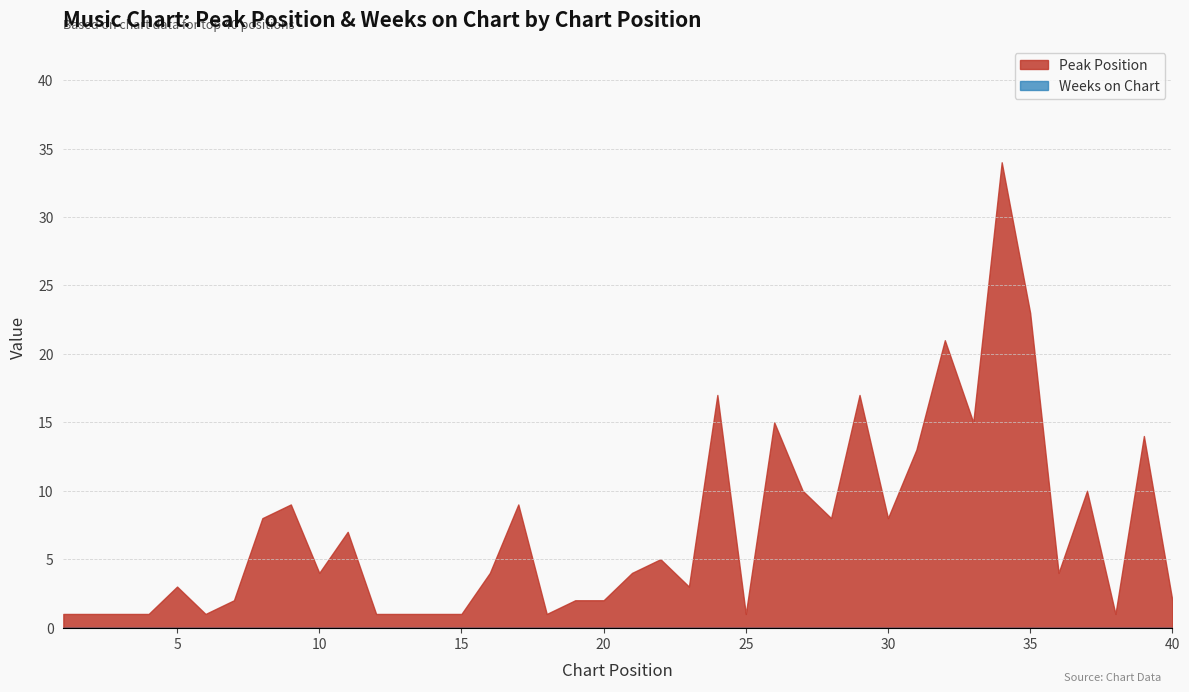

At which category is the sum across all series the highest?

34